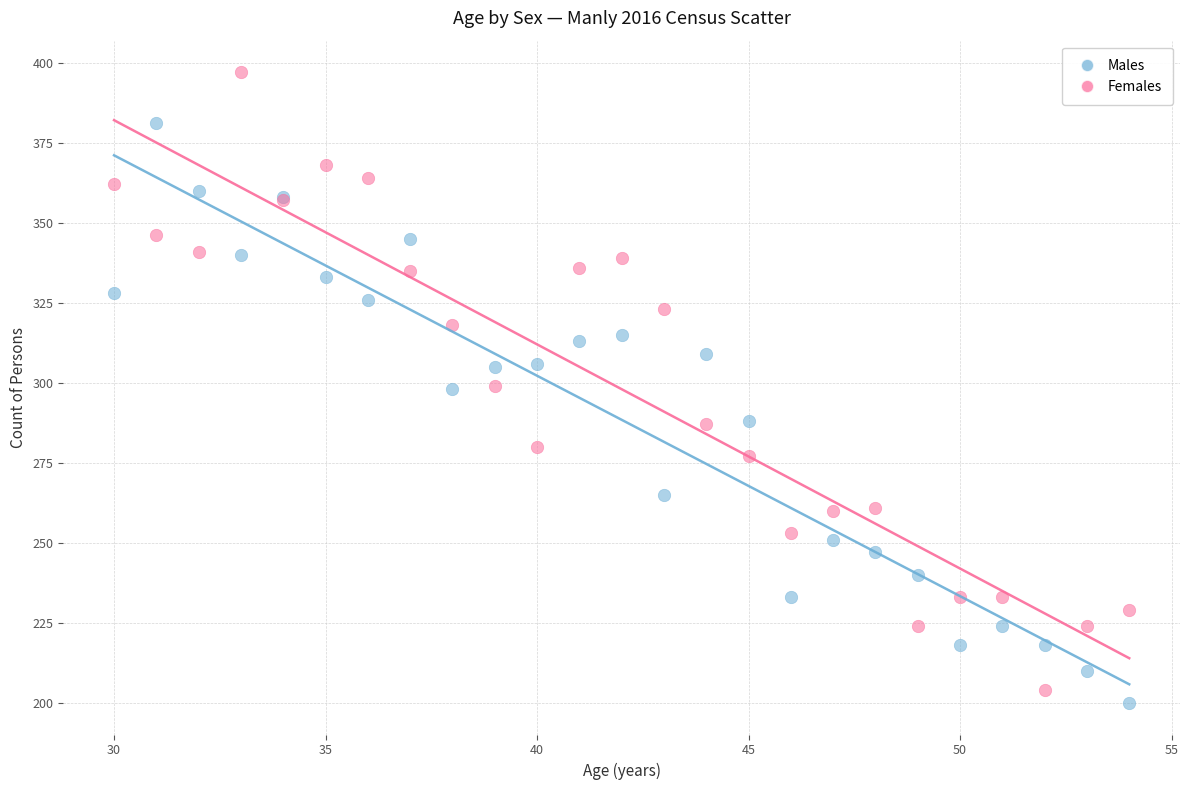

What are all the series names shown in the legend?

Males, Females